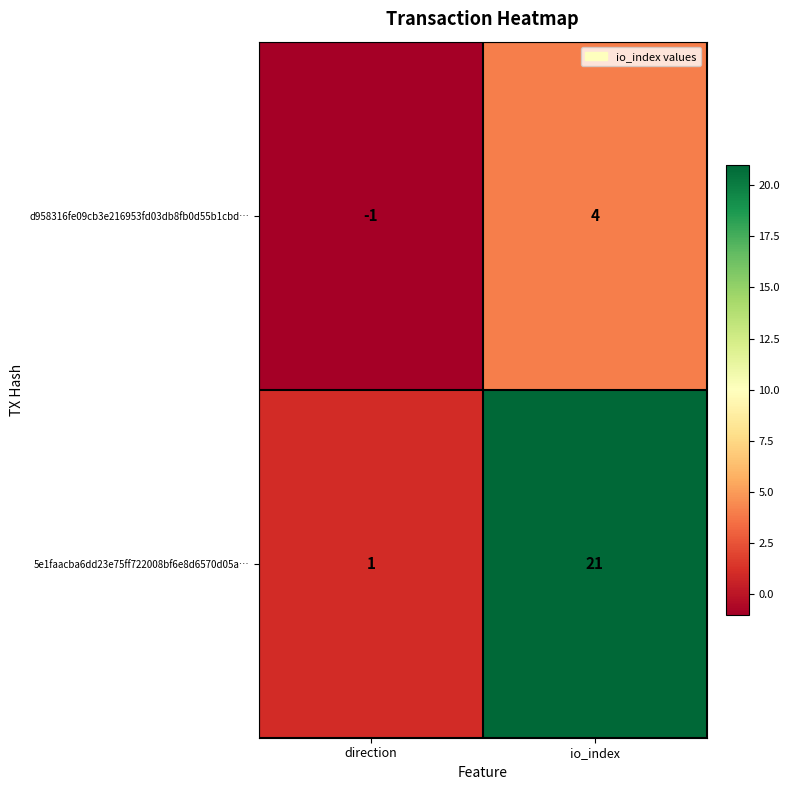

Rank the series by their maximum value, from highest to lowest.

5e1faacba6dd23e75ff722008bf6e8d6570d05a…, d958316fe09cb3e216953fd03db8fb0d55b1cbd…